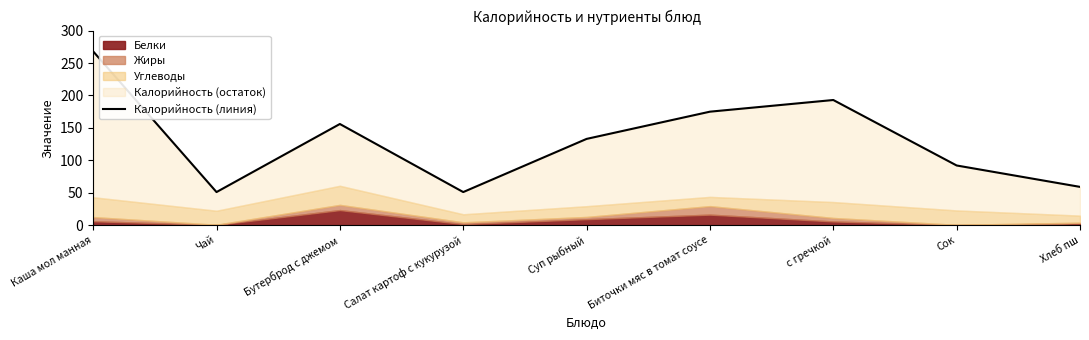

List the labels in order of value, largest first.

Каша мол манная, с гречкой, Биточки мяс в томат соусе, Бутерброд с джемом, Суп рыбный, Сок, Хлеб пш, Чай, Салат картоф с кукурузой